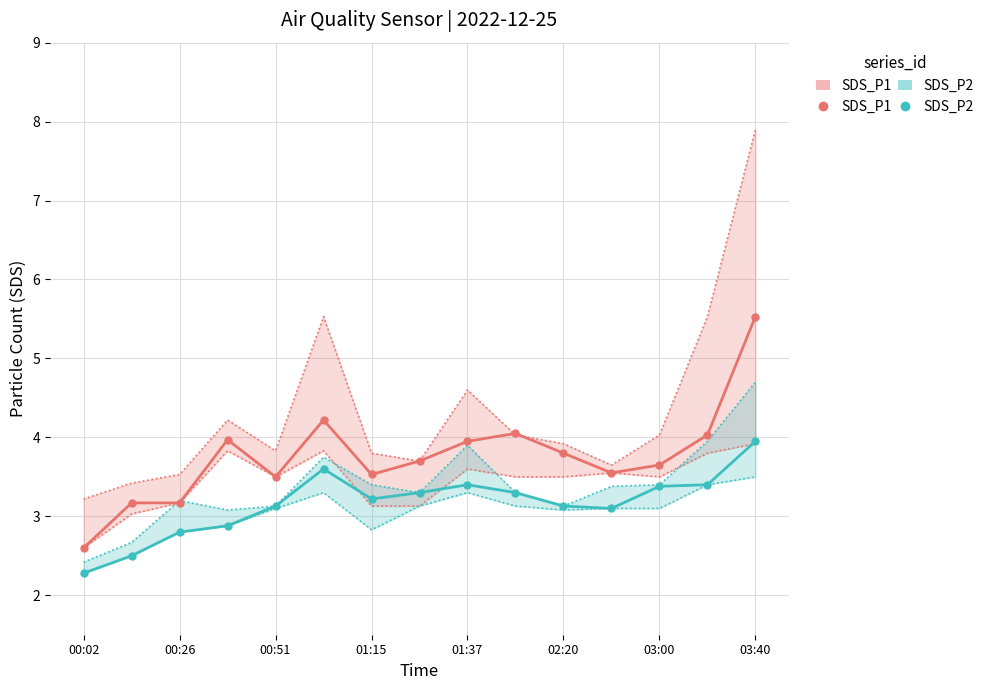

Reading left to right, what are all the values shown in this chart?

SDS_P1: 2.6	3.2	3.2	4.0	3.5	4.2	3.5	3.7	4.0	4.0	3.8	3.5	3.6	4.0	5.5
SDS_P2: 2.3	2.5	2.8	2.9	3.1	3.6	3.2	3.3	3.4	3.3	3.1	3.1	3.4	3.4	4.0